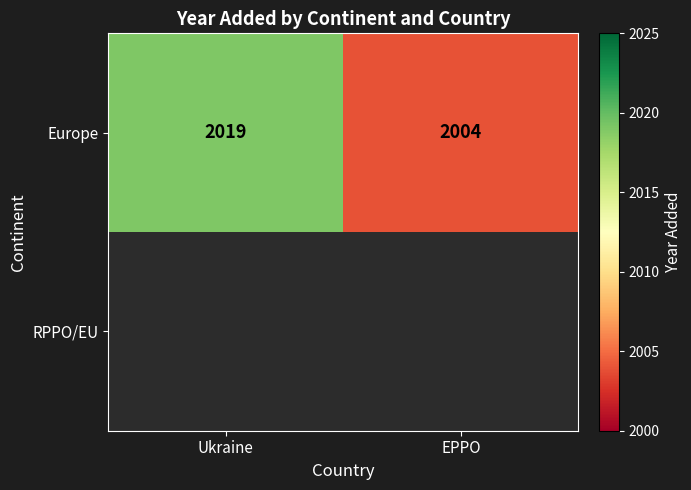

How many data points does each series have?

2